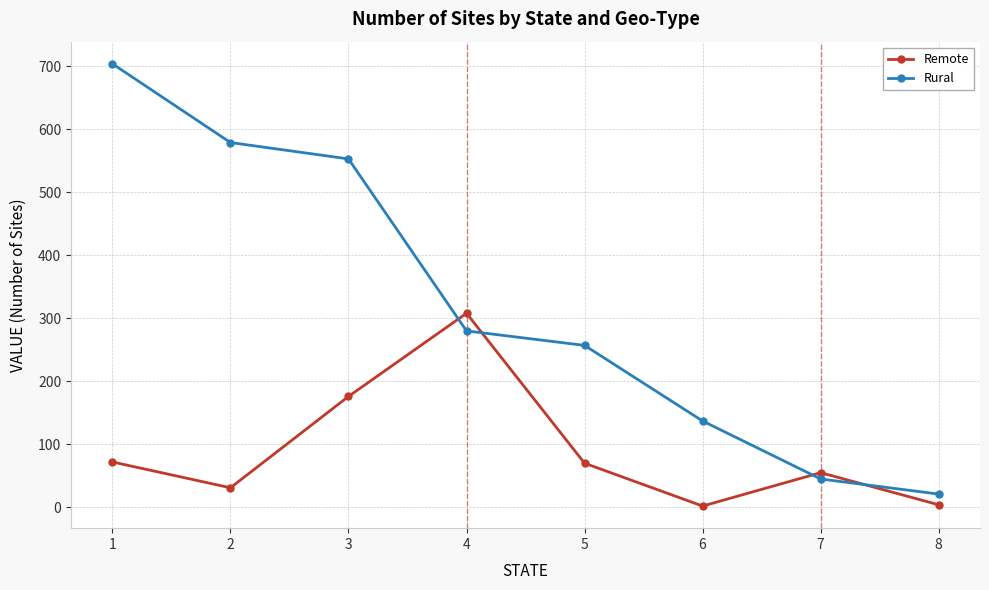

Is it true that Rural equals 704 at 1?

True